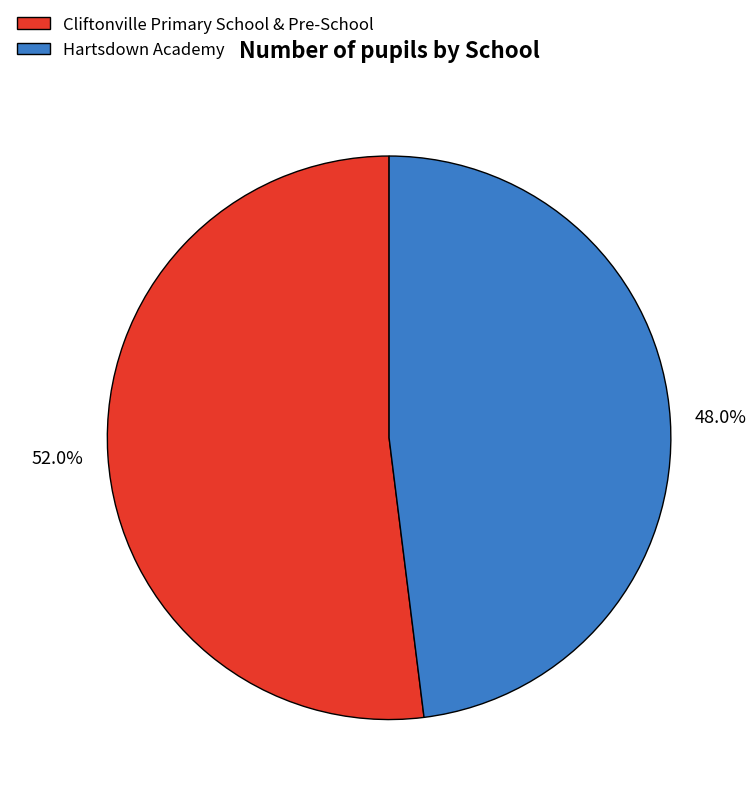

What percentage is the Cliftonville Primary School & Pre-School slice, to the nearest percent?

52%